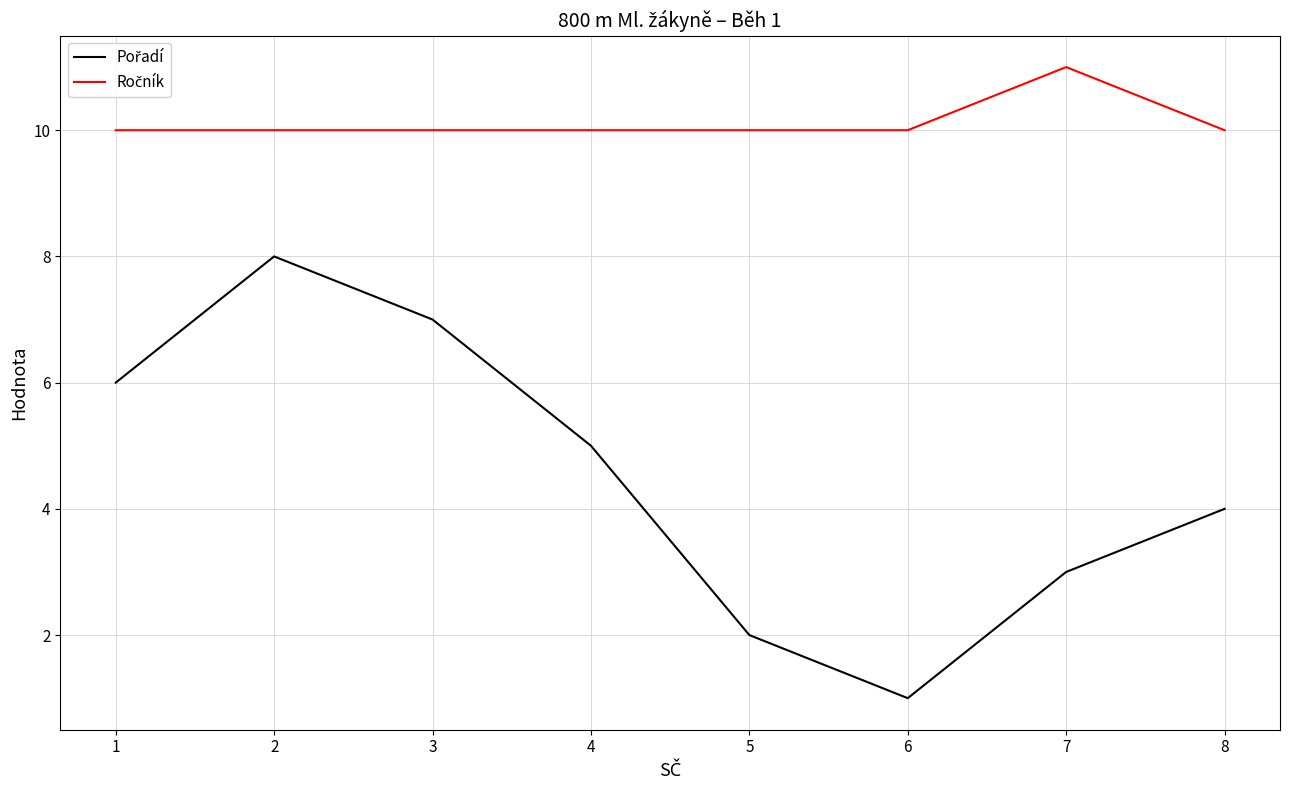

Which label corresponds to the largest value in the chart?

7